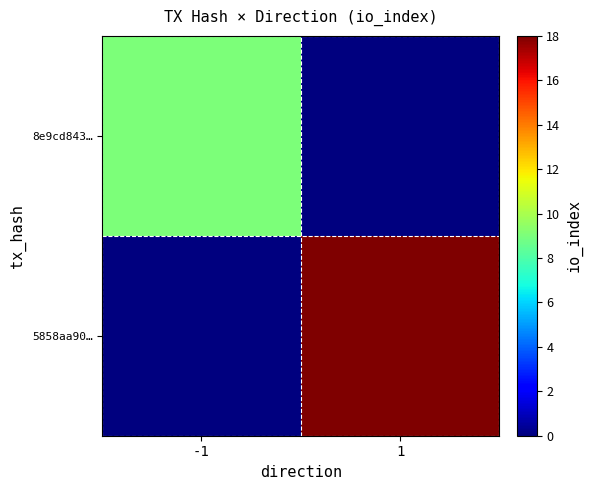

Rank the series by their maximum value, from highest to lowest.

5858aa90…, 8e9cd843…